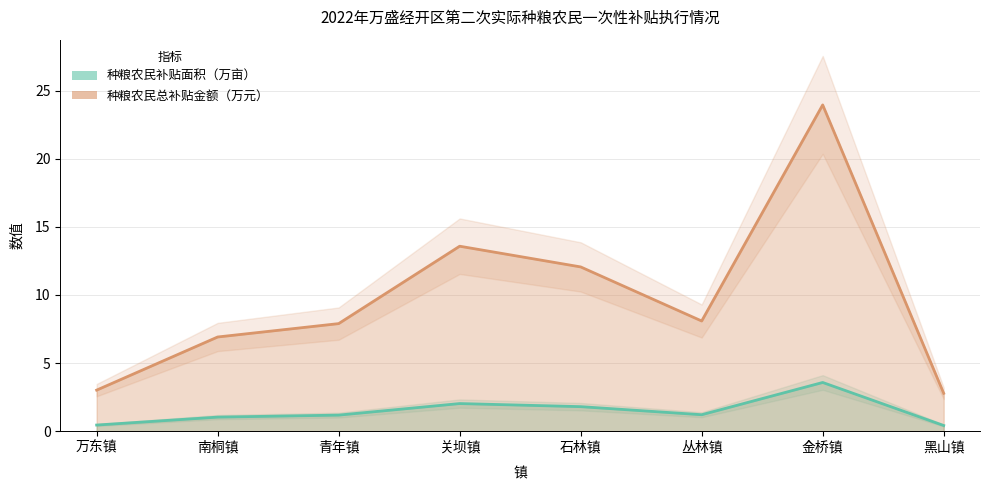

How many series are shown in this chart?

2